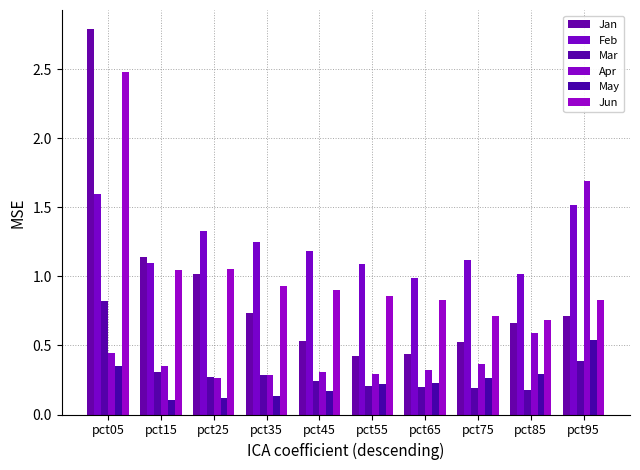

What is the total value across all series at pct75?

3.2